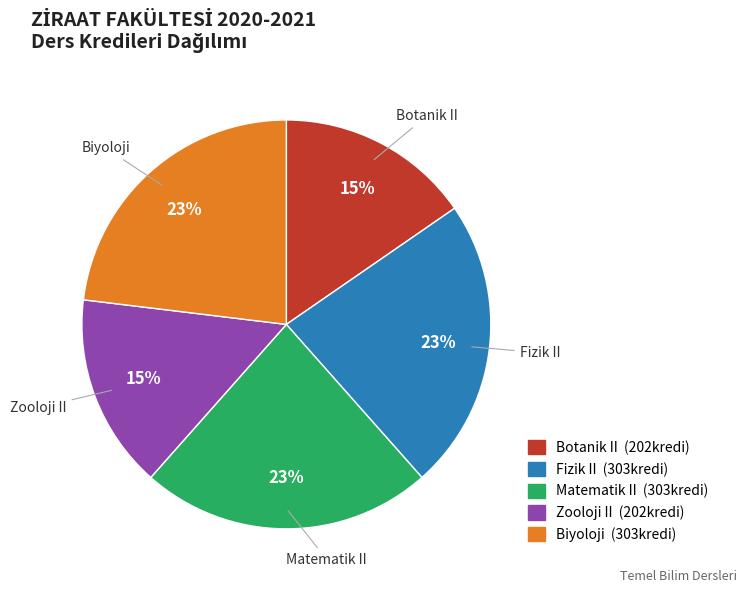

To the nearest percent, what is the average slice percentage?

20%